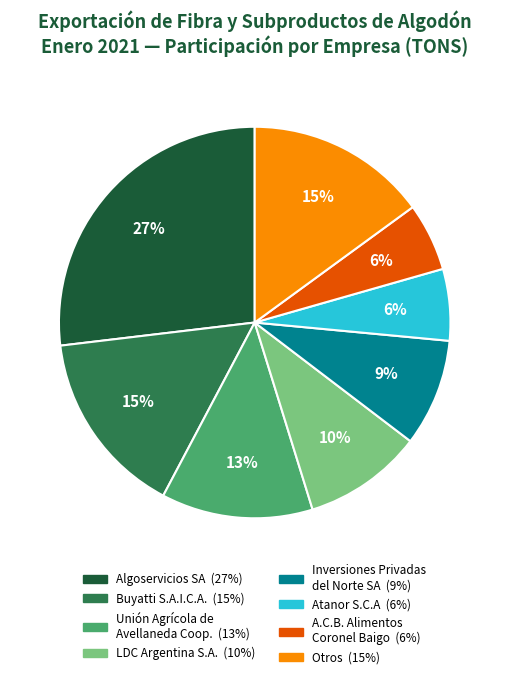

Does any single category account for the majority?

No